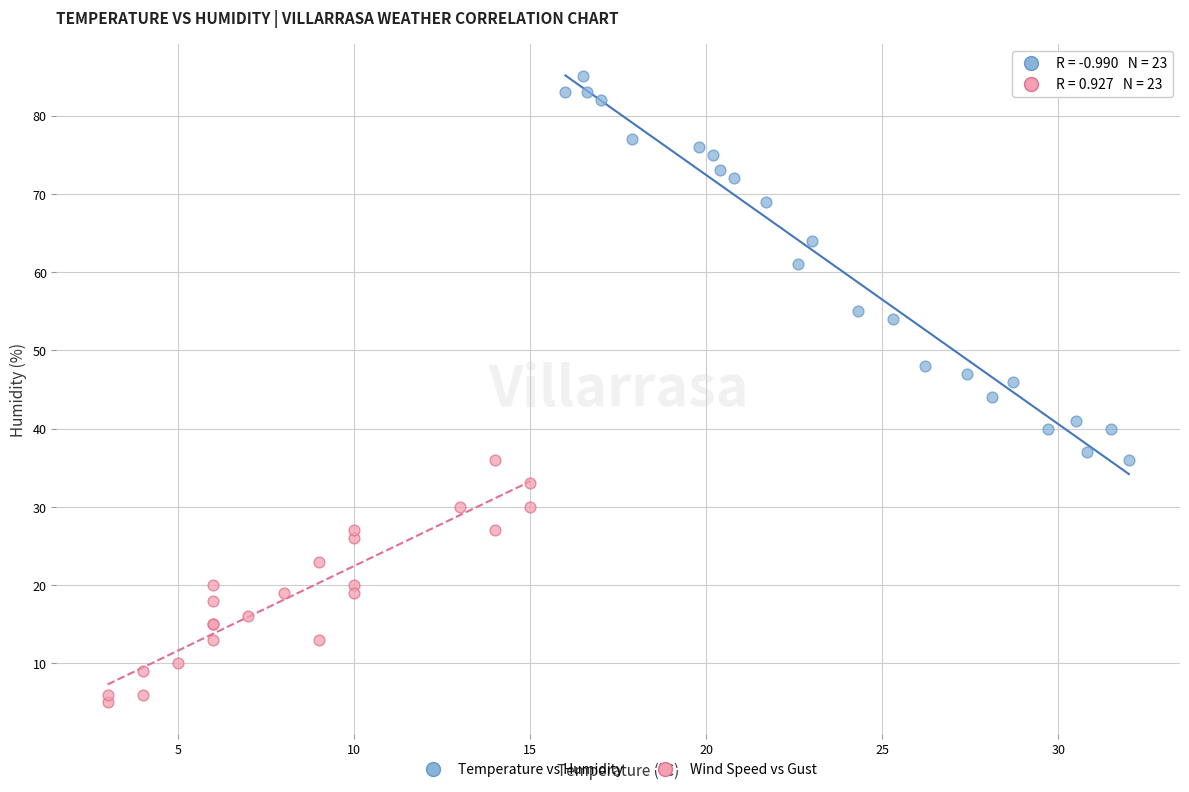

Which series contains the highest Y value?

Temperature vs Humidity